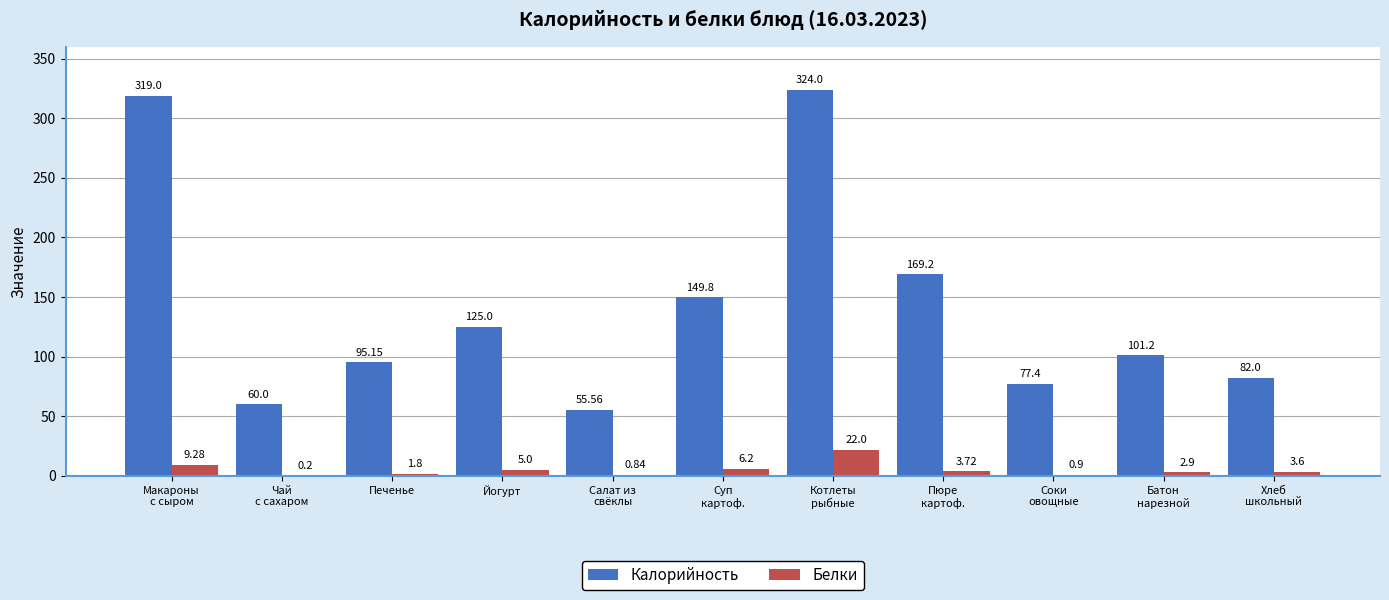

What are all the series names shown in the legend?

Калорийность, Белки